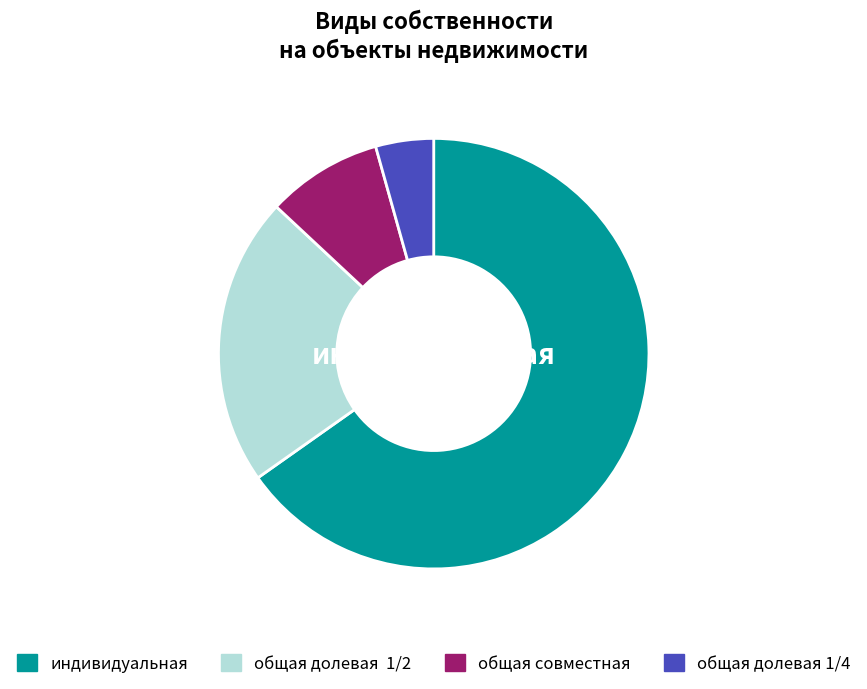

Is the sum of общая долевая 1/4 and общая совместная greater than half?

No